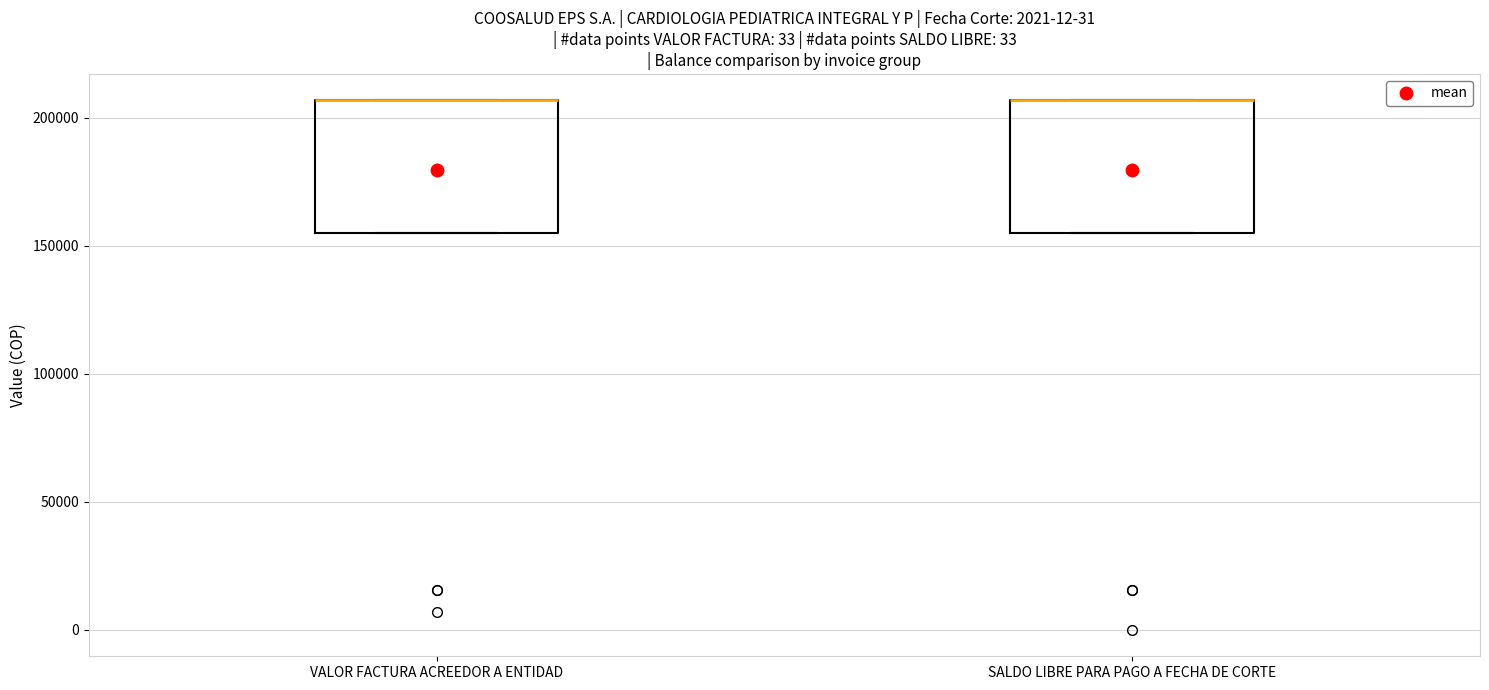

Reading left to right, transcribe this box plot: for each box, give where its median line is, the range the box spans, and where its two whiskers end, as read against the y-axis. The values are not printed on the chart, so give them approximately, as read against the axis.

VALOR FACTURA ACREEDOR A ENTIDAD: median 205000 (drawn on the box's upper edge), box 155000 to 205000, whiskers 155000 to 205000
SALDO LIBRE PARA PAGO A FECHA DE CORTE: median 205000 (drawn on the box's upper edge), box 155000 to 205000, whiskers 155000 to 205000